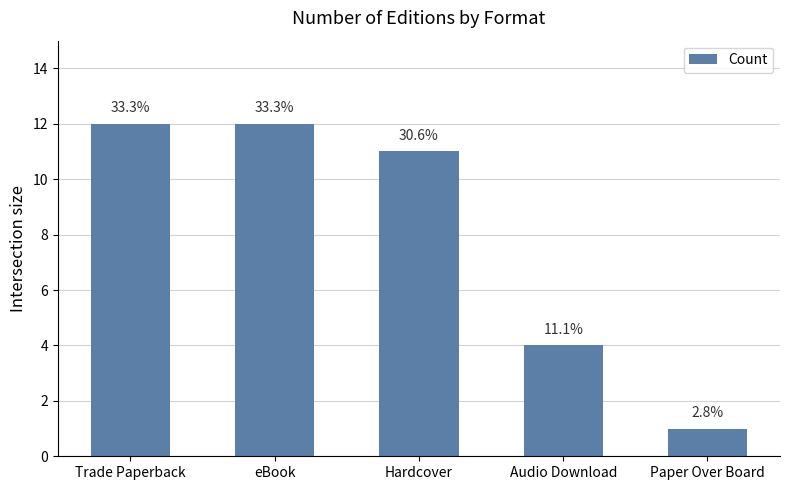

Between Hardcover and Paper Over Board, which is larger?

Hardcover